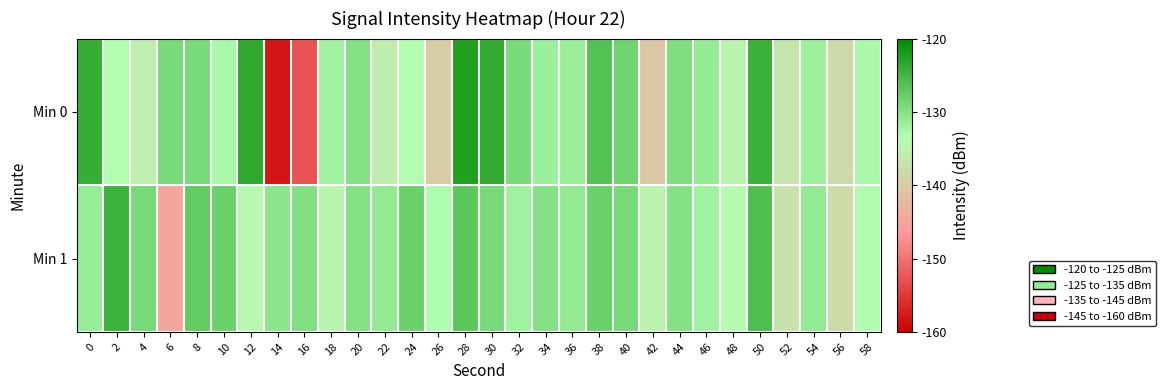

What is the total value across all series at 40?

-257.3